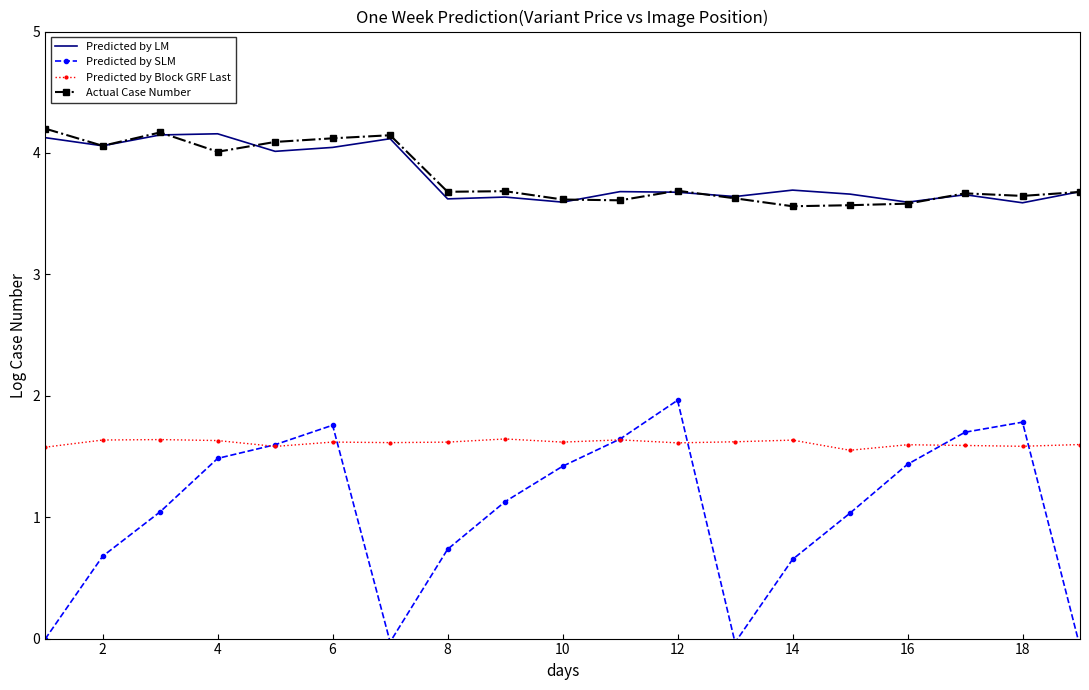

How many data points in Predicted by SLM are above 1?

12